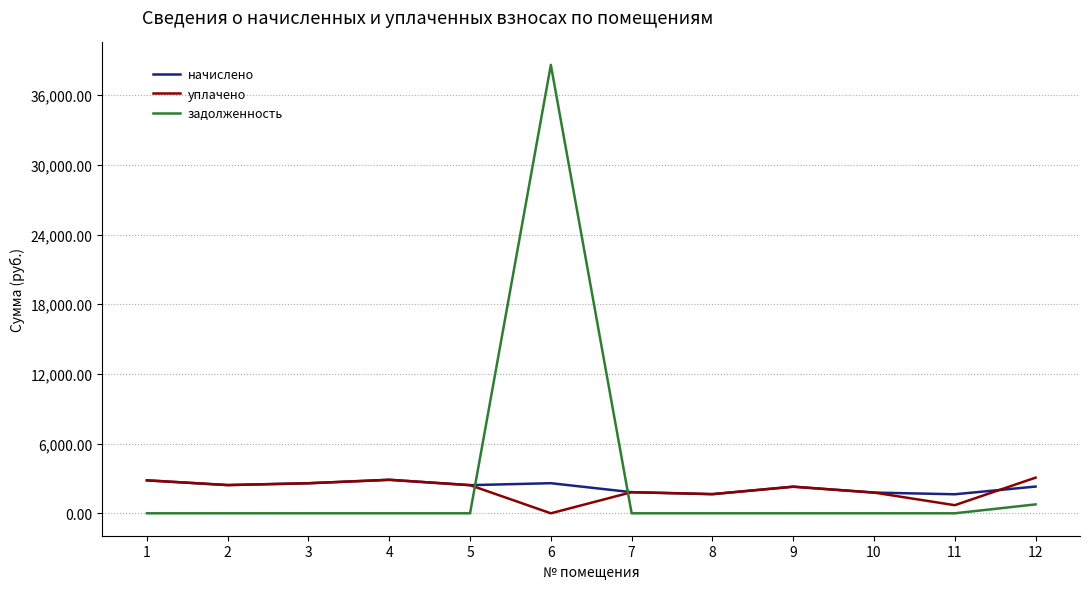

What is the total value across all series at 4?

5770.3